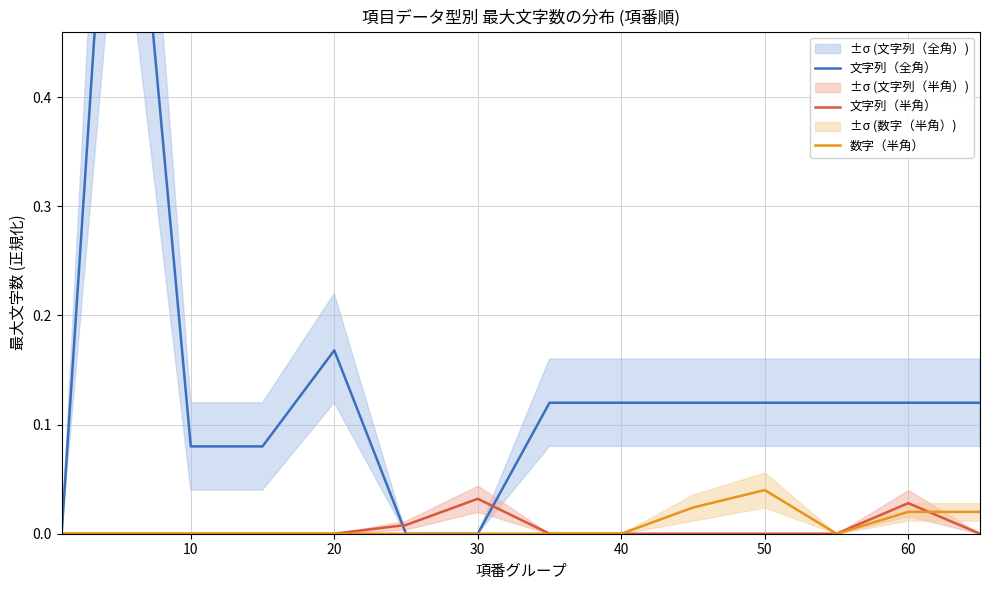

The value of 文字列（半角） at 40 is 0.0. True or false?

True